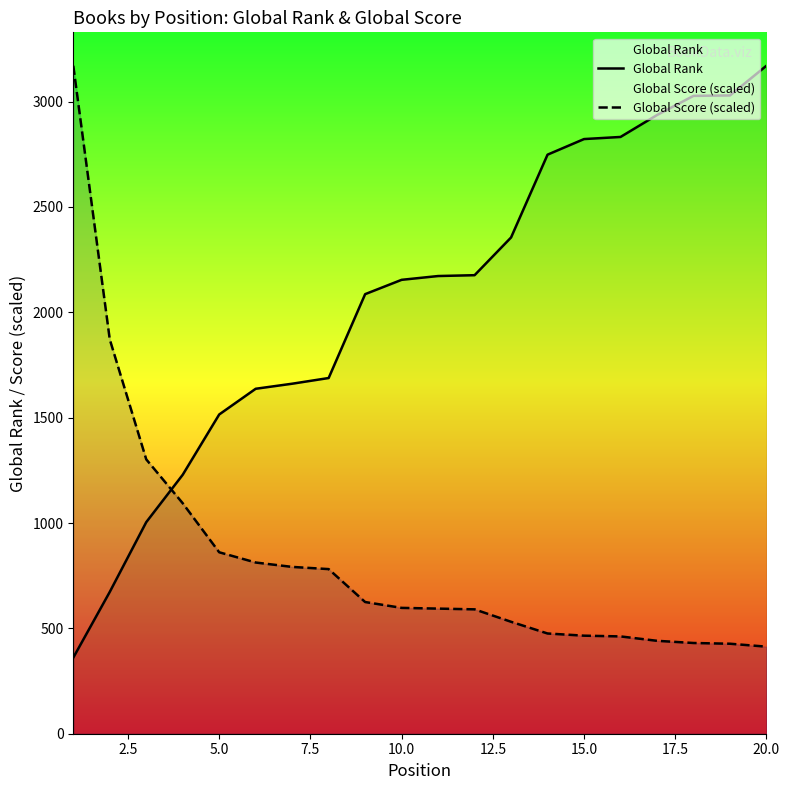

After their last crossing, which series has the higher values: Global Score (scaled) or Global Rank?

Global Rank